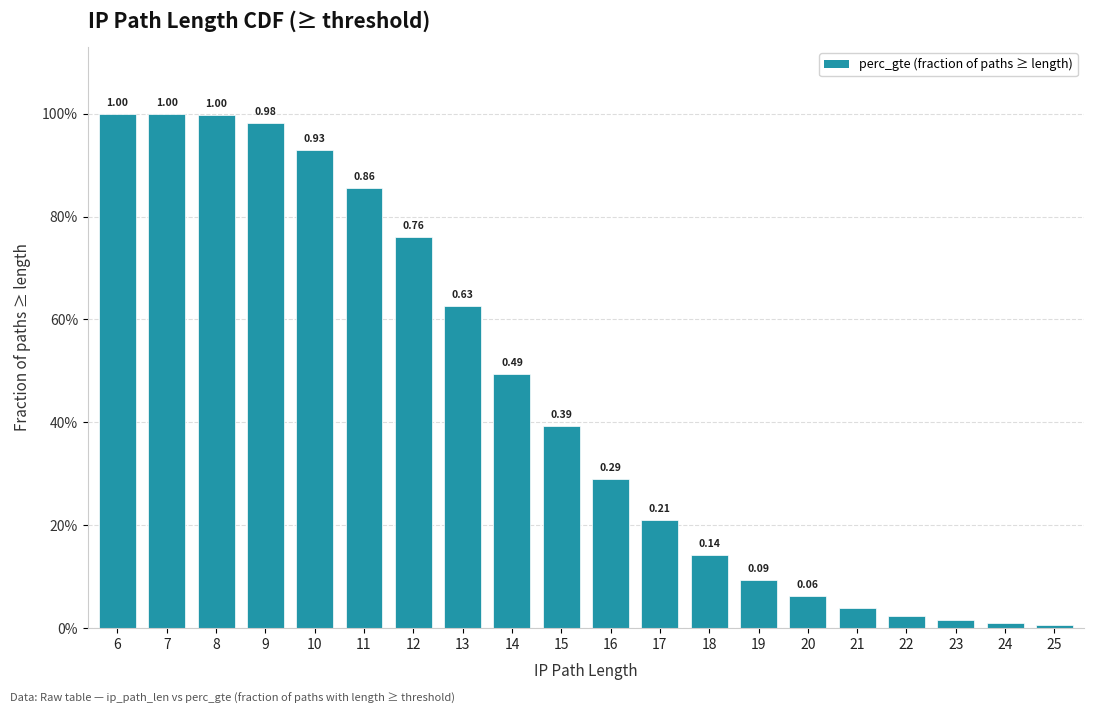

How many bars are there in total?

20